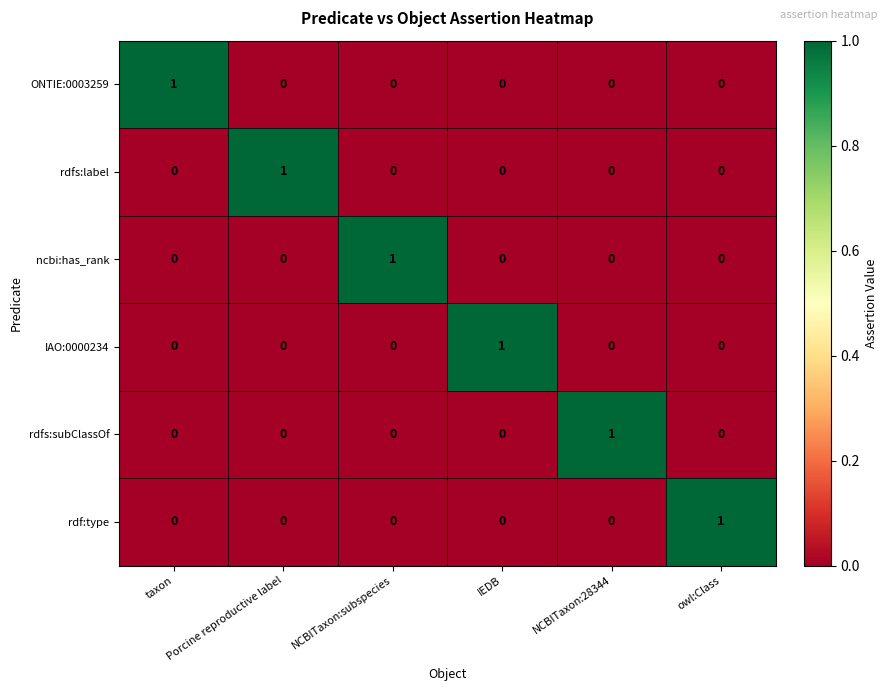

How many categories are shown in the chart?

6